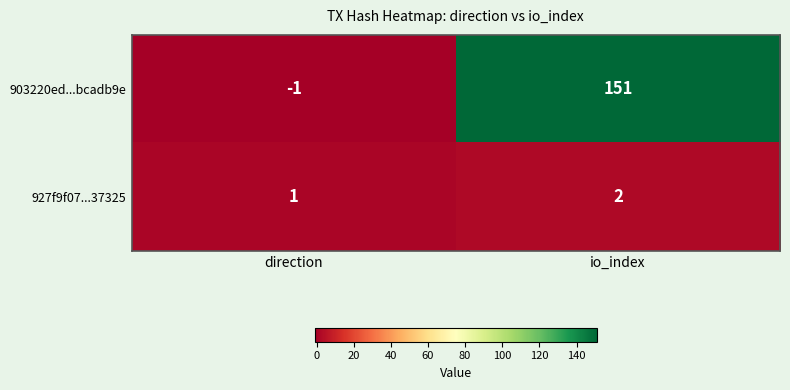

What is the sum of all 927f9f07...37325 values?

3